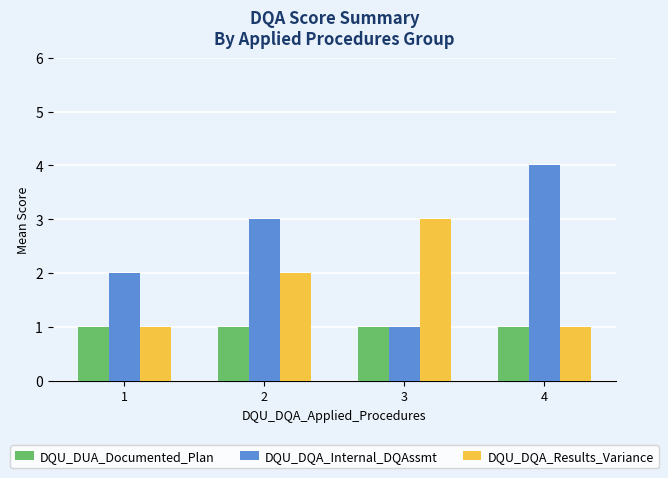

What is the value of the DQU_DUA_Documented_Plan bar at the 1st from the left?

1